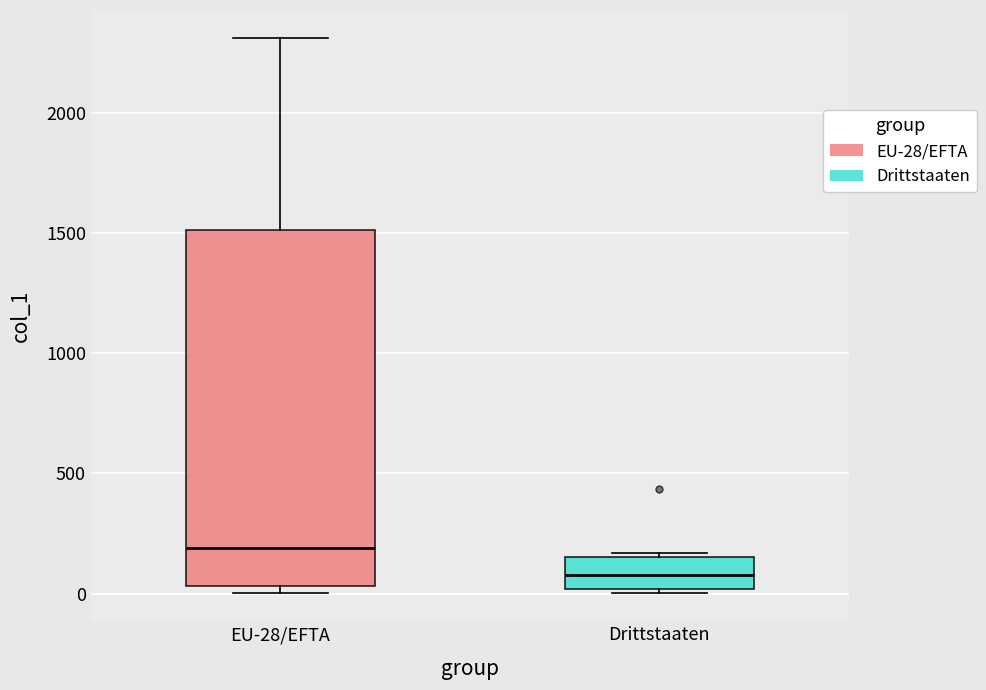

Where does the median line of the box for Drittstaaten sit on the y-axis? The values are not printed on the chart, so give them approximately, as read against the axis.

100